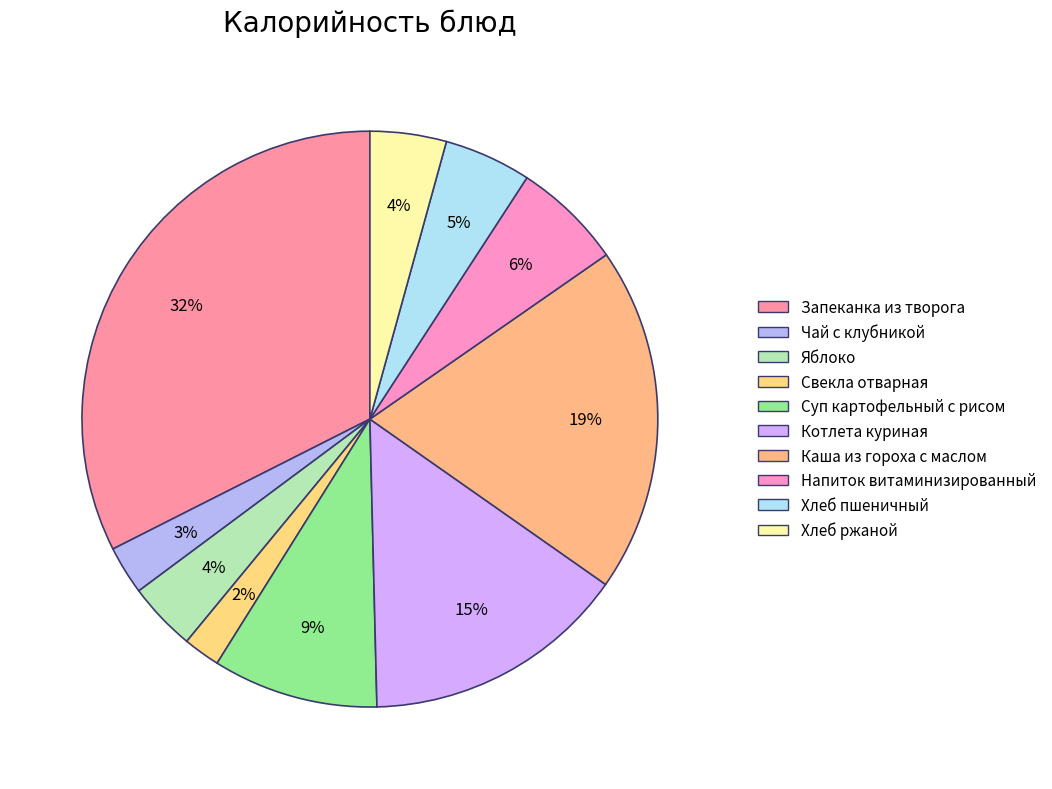

Count the number of slices in the pie.

10